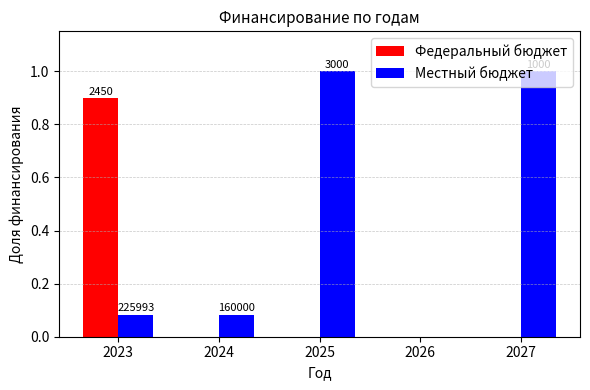

At how many categories does at least one series exceed 0?

4